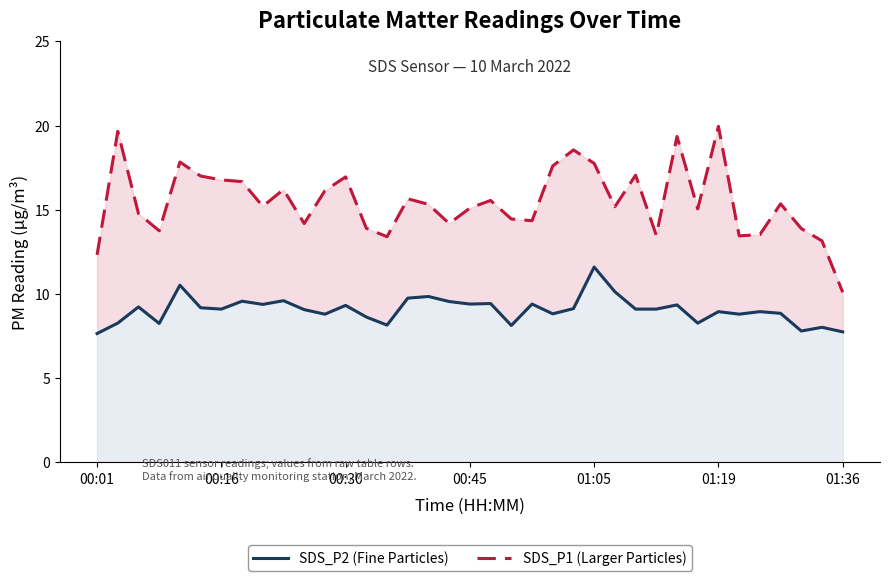

Which category has the lowest value across all series?

00:01